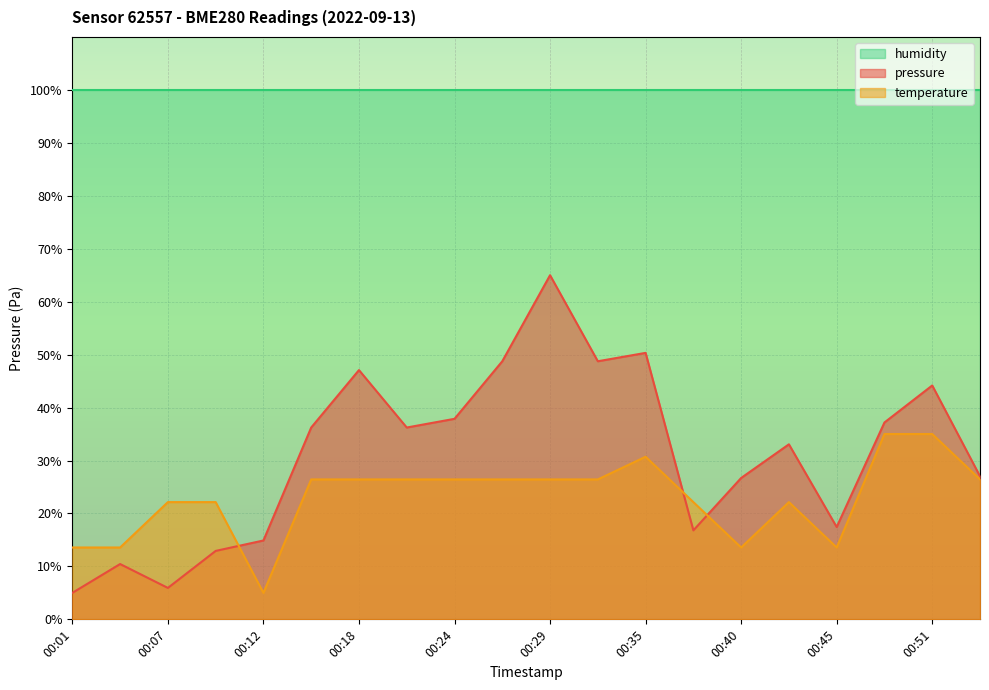

True or false: temperature has more than 1 points higher than both neighbors.

True